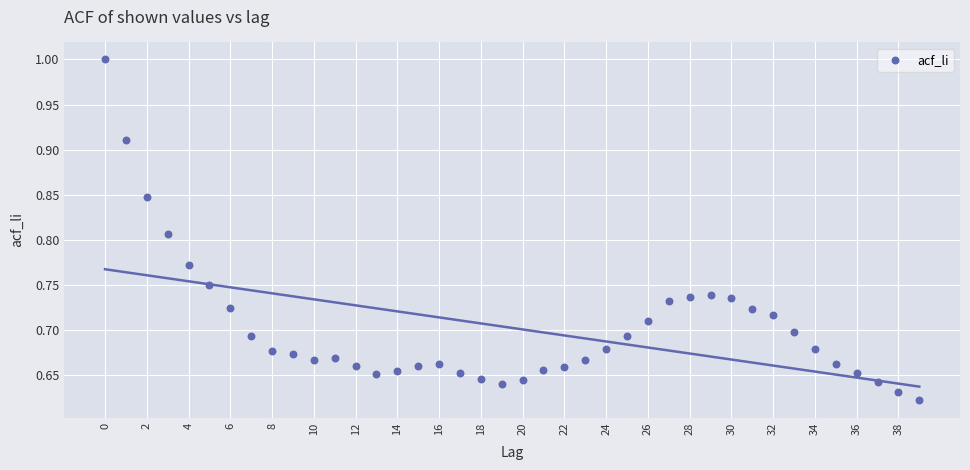

What is the range of Y values (max minus min)?

0.4